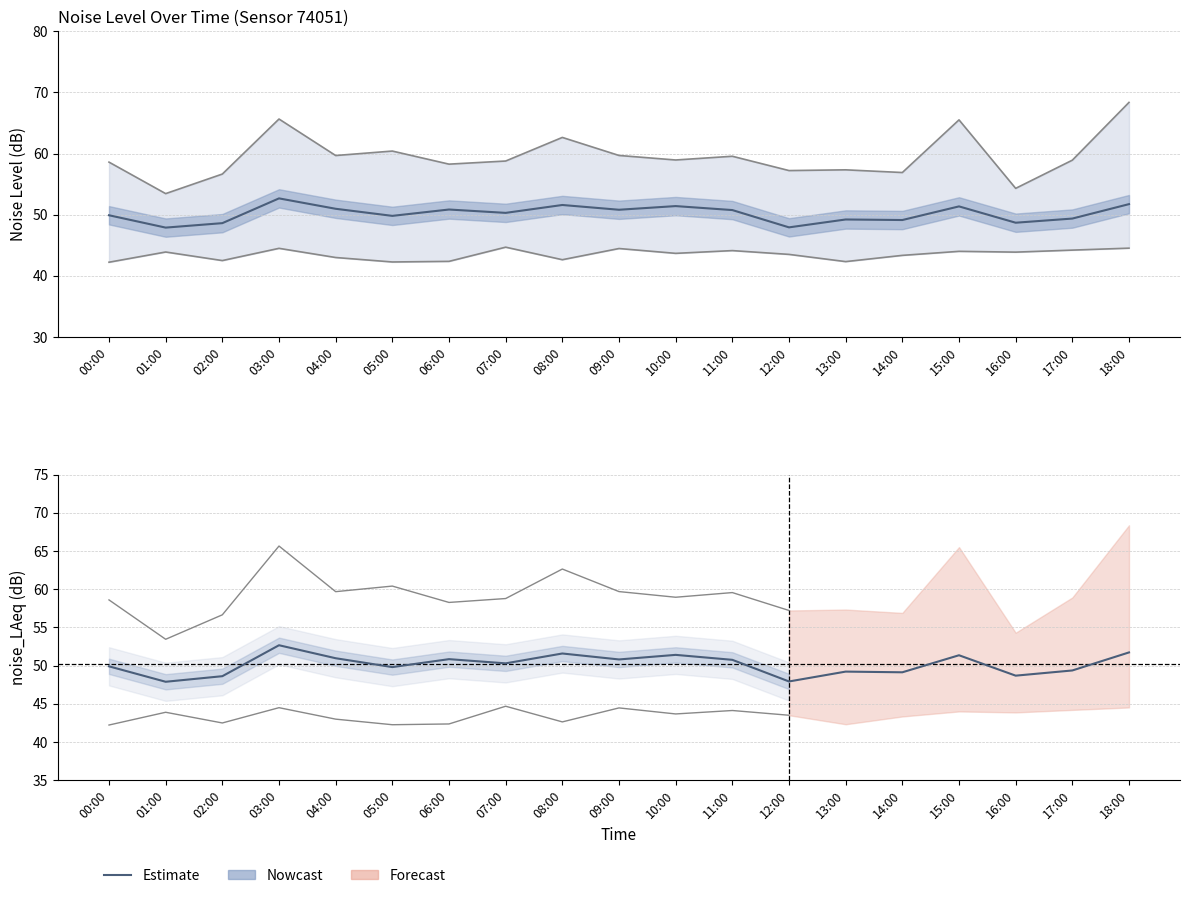

Reading left to right, transcribe all the data shown in this chart.

noise_LAeq: 49.9	47.9	48.6	52.7	51.0	49.8	50.9	50.3	51.6	50.8	51.4	50.8	47.9	49.2	49.1	51.4	48.7	49.4	51.7
noise_LA_min: 42.2	43.9	42.5	44.5	43.0	42.3	42.4	44.7	42.6	44.5	43.7	44.1	43.5	42.3	43.4	44.0	43.9	44.2	44.5
noise_LA_max: 58.6	53.5	56.6	65.7	59.7	60.4	58.3	58.8	62.6	59.7	59.0	59.6	57.2	57.3	56.9	65.5	54.3	58.9	68.4